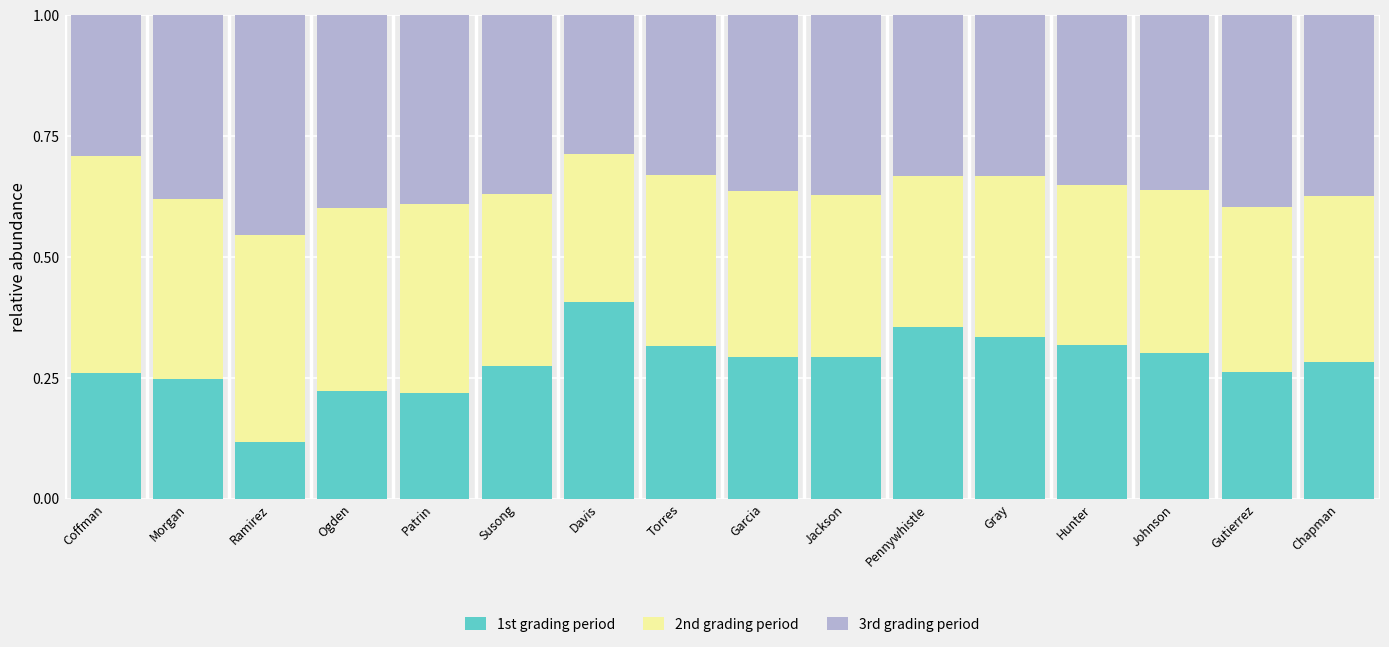

What is the total value across all series at Torres?

1.0